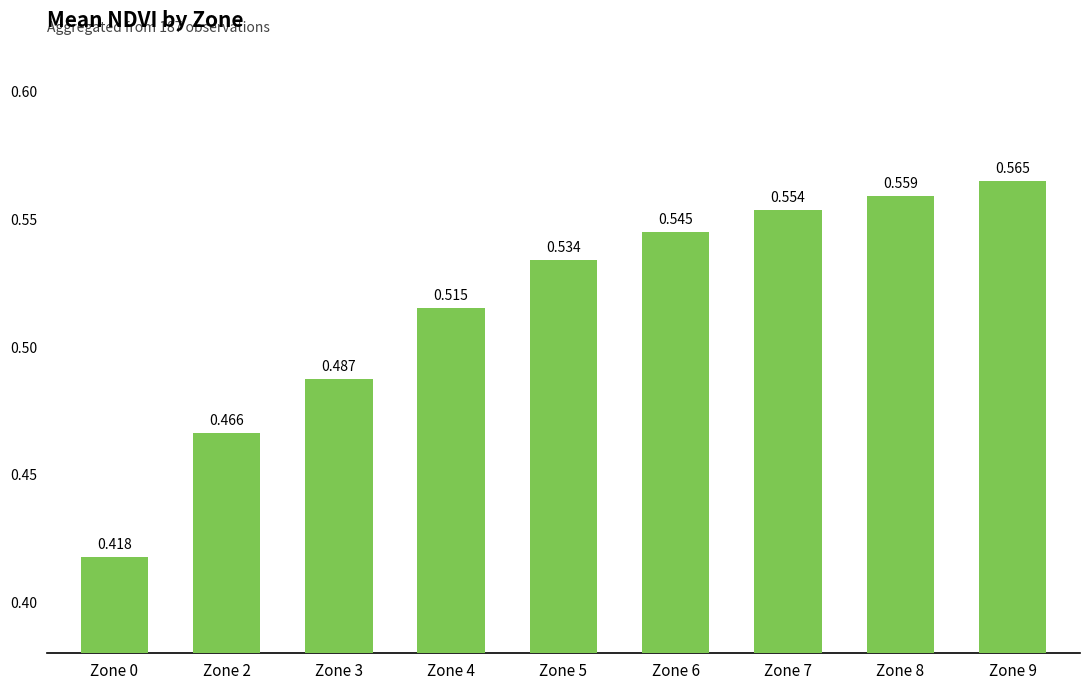

Are the bars horizontal?

No